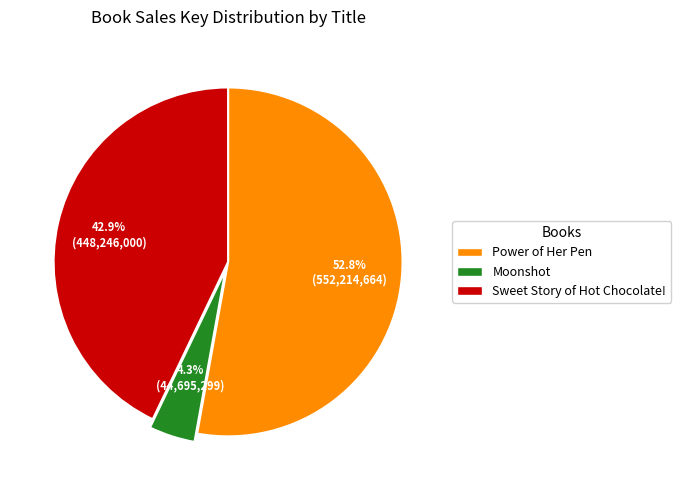

To the nearest percent, what is the average slice percentage?

33%